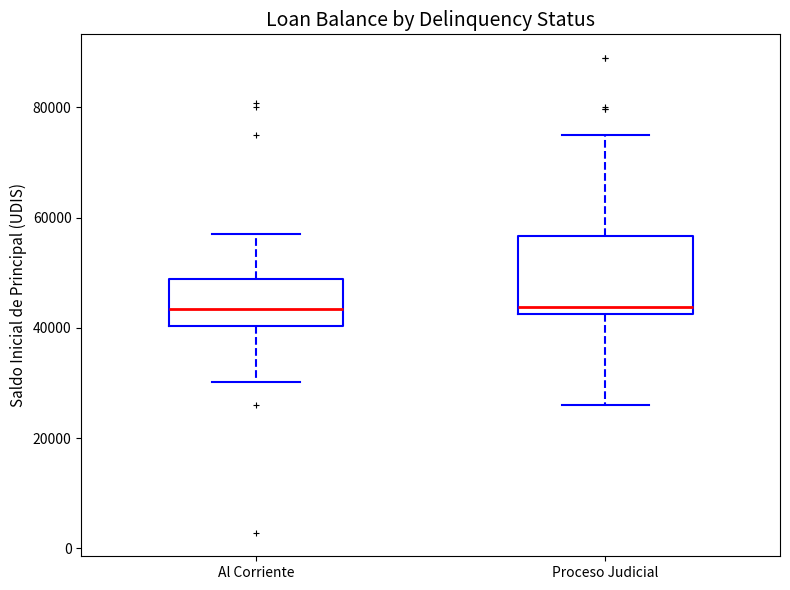

Comparing the boxes themselves (not the whiskers), which one is the tallest?

Proceso Judicial